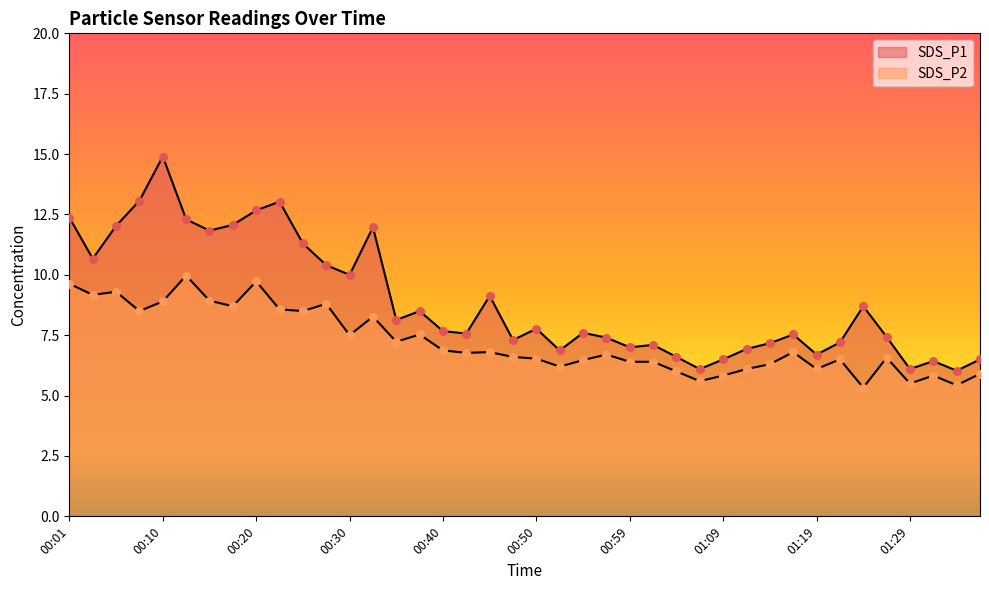

At which category is the sum across all series the highest?

00:10